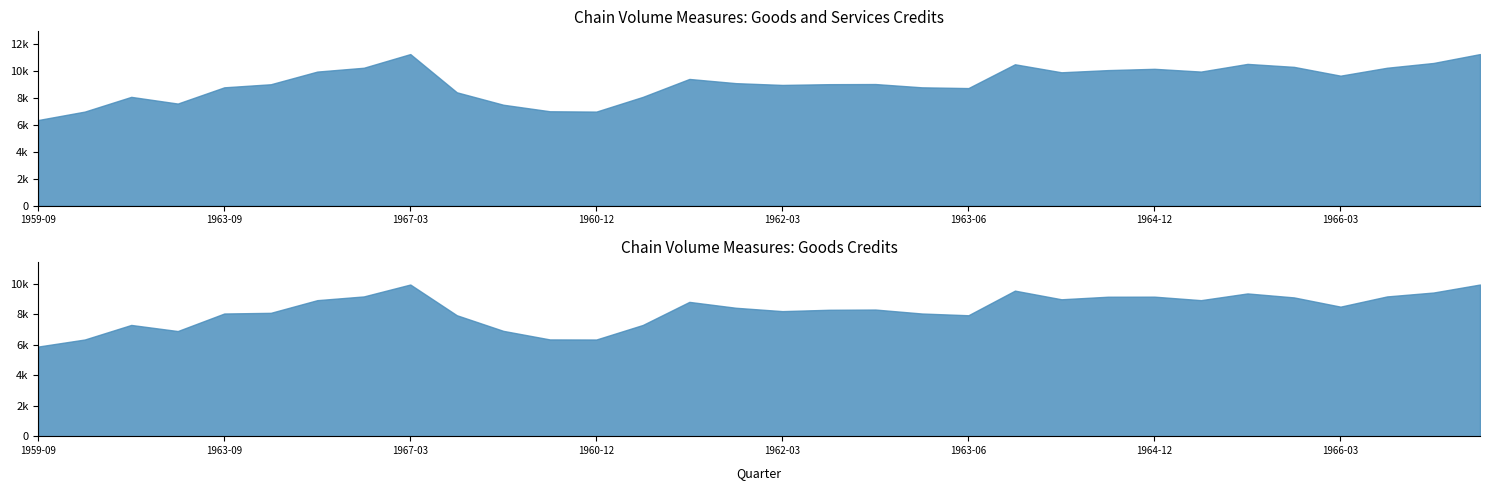

Reading left to right, list all the values displayed in this chart.

Goods and Services Credits (Original): 1959-09=6341	1960-09=6964	1961-09=8054	1962-09=7559	1963-09=8760	1964-09=8987	1965-09=9925	1966-09=10208	1967-03=11220	1959-12=8392	1960-03=7472	1960-06=6989	1960-12=6964	1961-03=8054	1961-06=9379	1961-12=9069	1962-03=8937	1962-06=8993	1962-12=9003	1963-03=8760	1963-06=8704	1963-12=10465	1964-03=9873	1964-06=10034	1964-12=10129	1965-03=9925	1965-06=10493	1965-12=10274	1966-03=9622	1966-06=10208	1966-12=10562	1967-03=11220
Goods Credits (Original): 1959-09=5890	1960-09=6353	1961-09=7310	1962-09=6909	1963-09=8062	1964-09=8106	1965-09=8939	1966-09=9184	1967-03=9967	1959-12=7948	1960-03=6921	1960-06=6358	1960-12=6353	1961-03=7310	1961-06=8826	1961-12=8439	1962-03=8218	1962-06=8307	1962-12=8322	1963-03=8062	1963-06=7947	1963-12=9565	1964-03=8997	1964-06=9165	1964-12=9169	1965-03=8939	1965-06=9381	1965-12=9120	1966-03=8513	1966-06=9184	1966-12=9441	1967-03=9967